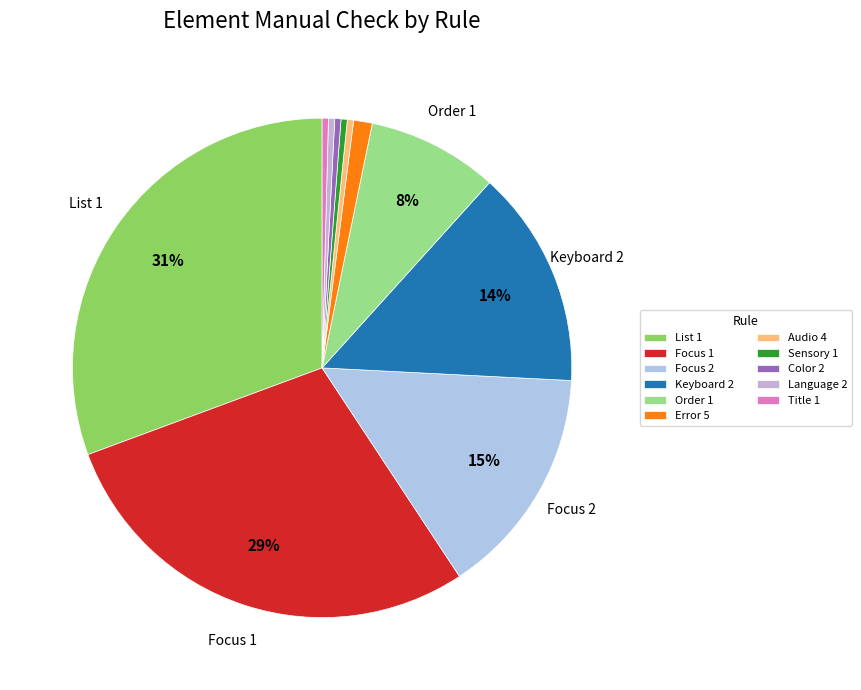

How many slices are in this pie chart?

11